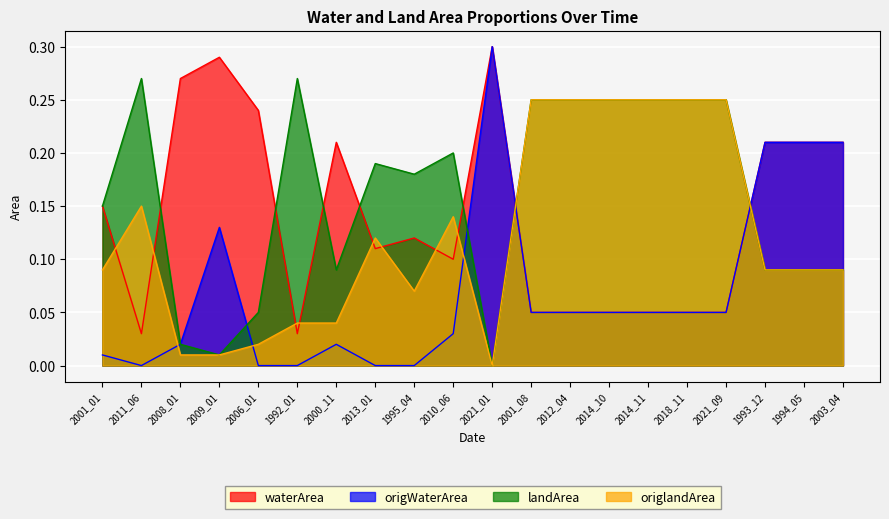

What is the difference between the maximum and minimum values in the origWaterArea series?

0.3